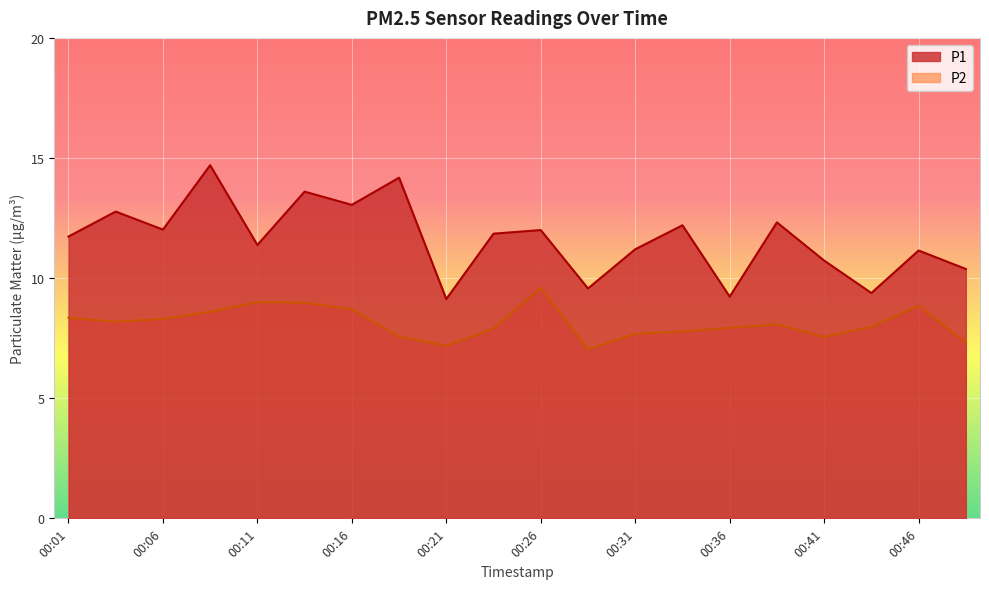

What is the sum of the P1 values at 00:36 and 00:03?

22.0